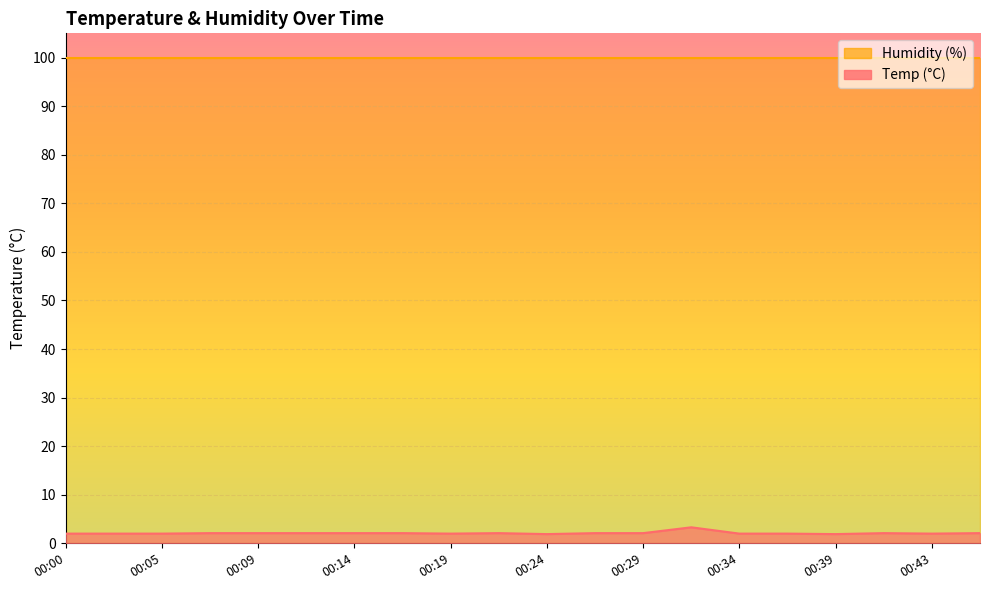

At which label does the data first exceed 2?

00:07